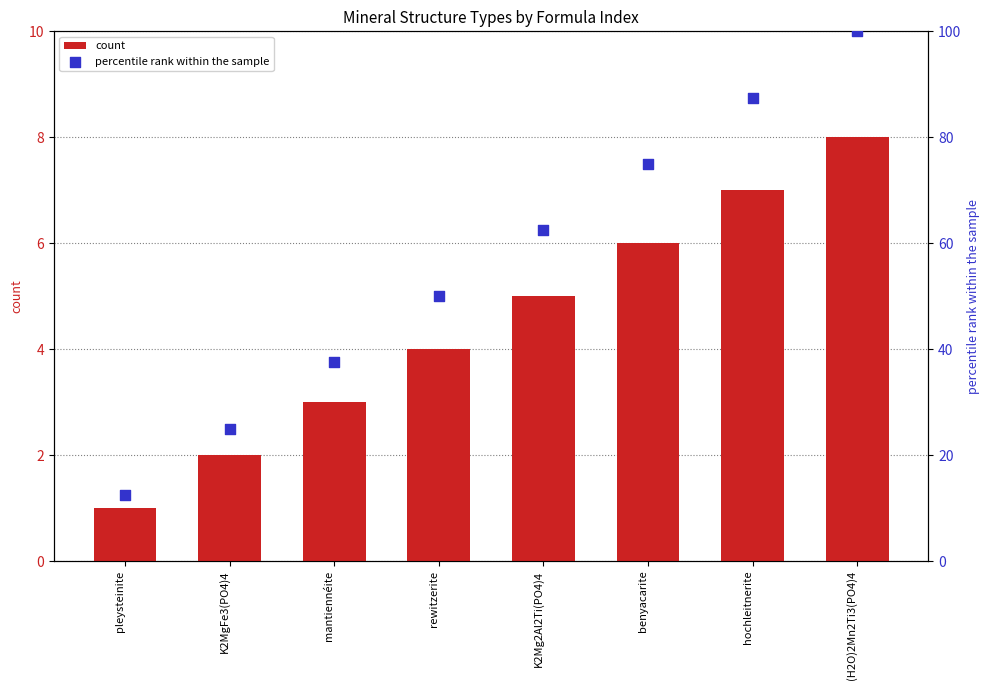

Which series has the largest total across all categories?

percentile rank within the sample